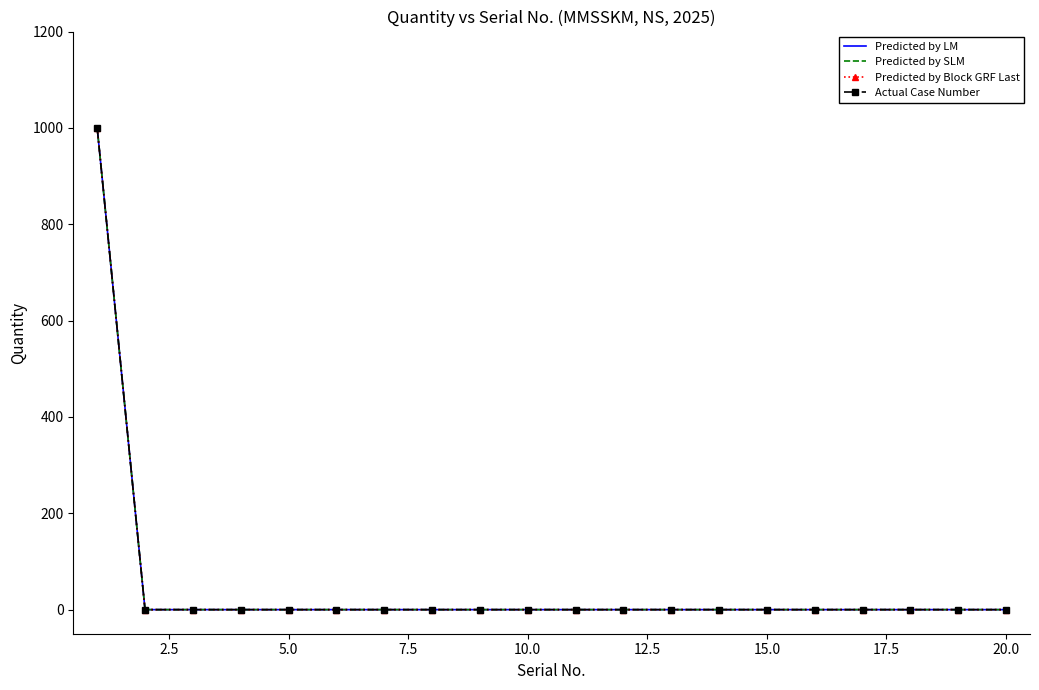

Does the chart have visible grid lines?

No